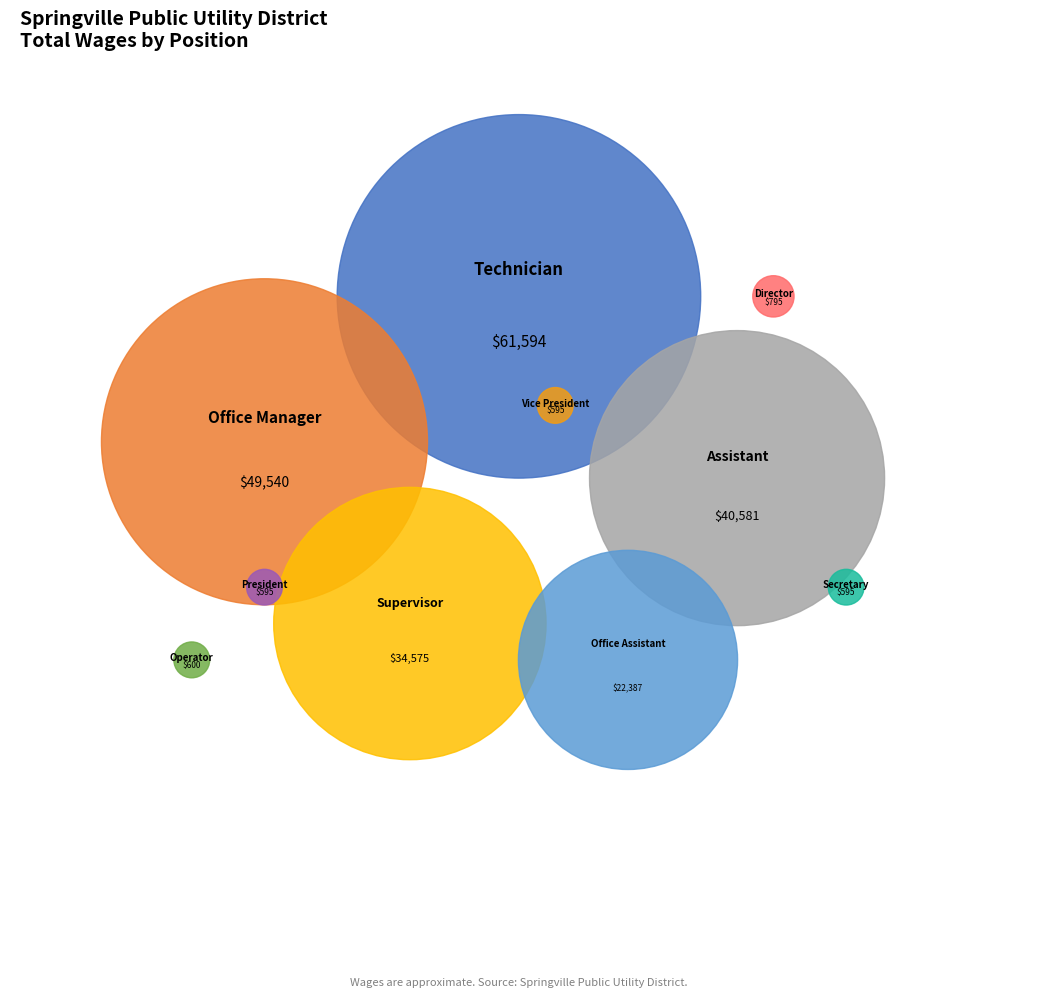

What is the total percentage of Technician and Office Manager?

52.5%